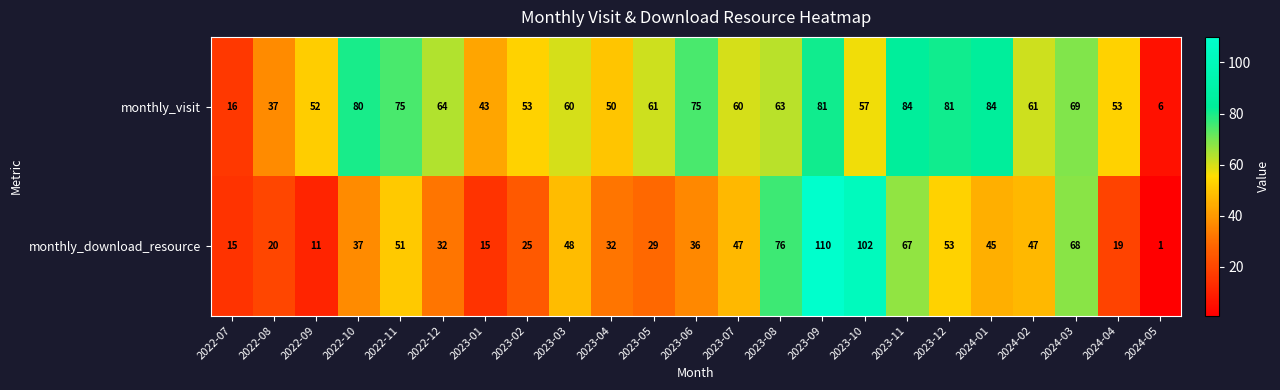

What is the spread (max minus min) of values at 2024-04?

34